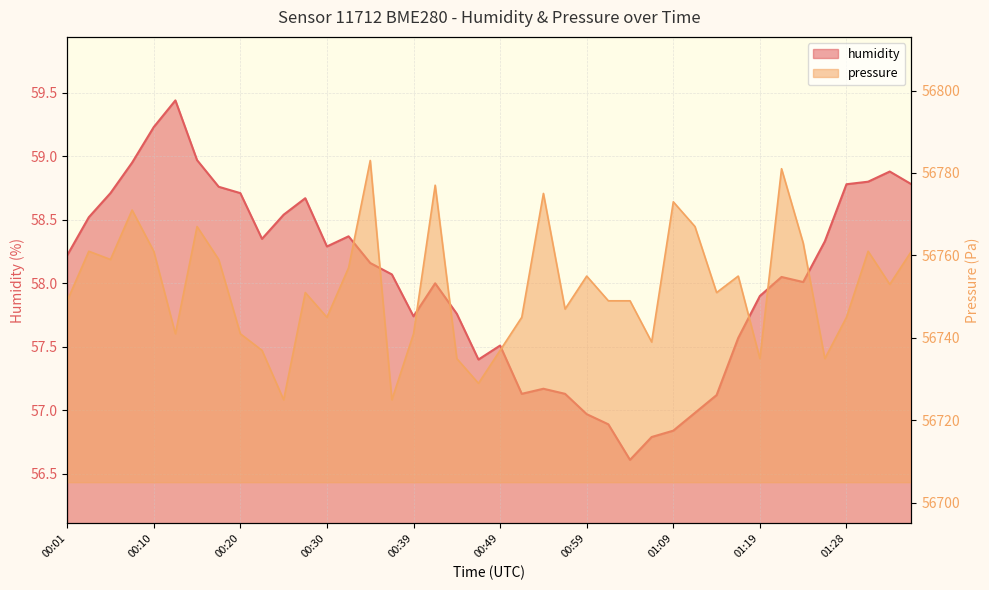

Reading right to left, list all the values displayed in this chart.

humidity: 01:36=58.8	01:33=58.9	01:31=58.8	01:28=58.8	01:26=58.3	01:23=58.0	01:21=58.0	01:19=57.9	01:16=57.6	01:14=57.1	01:11=57.0	01:09=56.8	01:06=56.8	01:04=56.6	01:01=56.9	00:59=57.0	00:56=57.1	00:54=57.2	00:52=57.1	00:49=57.5	00:47=57.4	00:44=57.8	00:42=58.0	00:39=57.7	00:37=58.1	00:35=58.2	00:32=58.4	00:30=58.3	00:27=58.7	00:25=58.5	00:22=58.4	00:20=58.7	00:18=58.8	00:15=59.0	00:13=59.4	00:10=59.2	00:08=59.0	00:05=58.7	00:03=58.5	00:01=58.2
pressure: 01:36=56761.0	01:33=56753.0	01:31=56761.0	01:28=56745.0	01:26=56734.9	01:23=56763.0	01:21=56781.0	01:19=56734.9	01:16=56755.0	01:14=56751.0	01:11=56767.0	01:09=56773.0	01:06=56739.0	01:04=56749.0	01:01=56749.0	00:59=56755.0	00:56=56747.0	00:54=56775.0	00:52=56745.0	00:49=56736.9	00:47=56728.9	00:44=56734.9	00:42=56777.0	00:39=56741.0	00:37=56724.9	00:35=56783.0	00:32=56757.0	00:30=56745.0	00:27=56751.0	00:25=56724.9	00:22=56736.9	00:20=56741.0	00:18=56759.0	00:15=56767.0	00:13=56741.0	00:10=56761.0	00:08=56771.0	00:05=56759.0	00:03=56761.0	00:01=56749.0